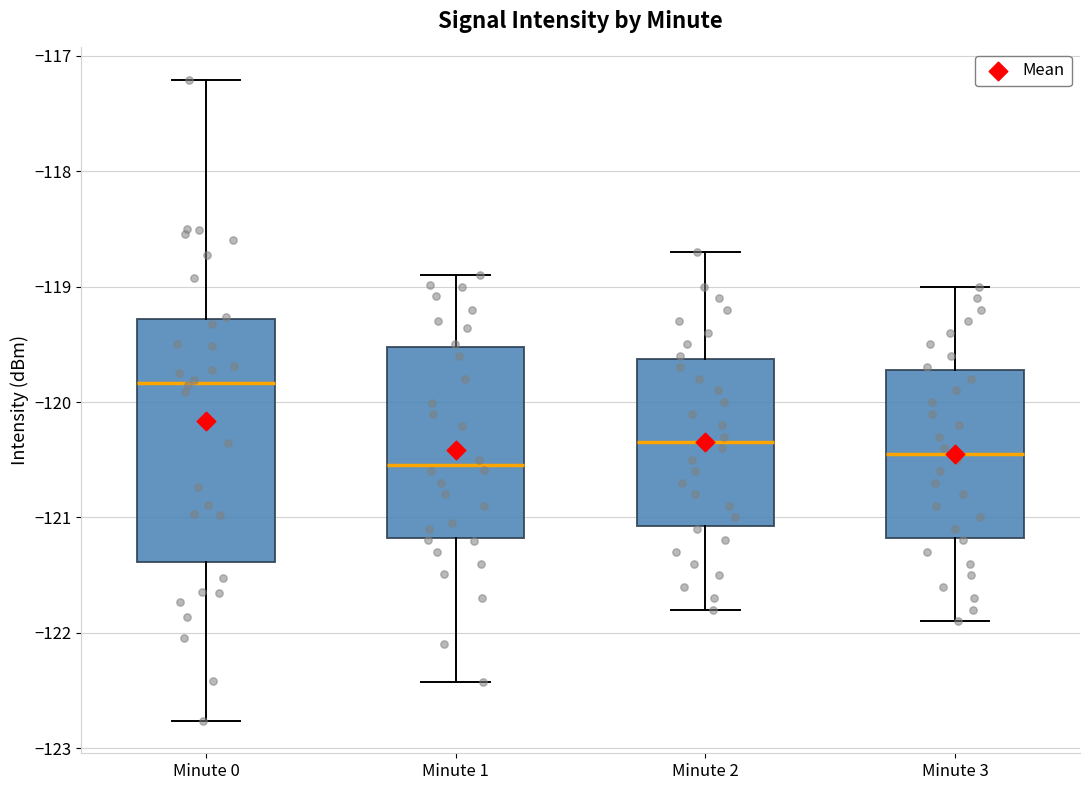

Reading left to right, transcribe this box plot: for each box, give where its median line is, the range the box spans, and where its two whiskers end, as read against the y-axis. The values are not printed on the chart, so give them approximately, as read against the axis.

Minute 0: median -119.8, box -121.4 to -119.3, whiskers -122.8 to -117.2
Minute 1: median -120.5, box -121.2 to -119.5, whiskers -122.4 to -118.9
Minute 2: median -120.3, box -121.1 to -119.6, whiskers -121.8 to -118.7
Minute 3: median -120.4, box -121.2 to -119.7, whiskers -121.9 to -119.0